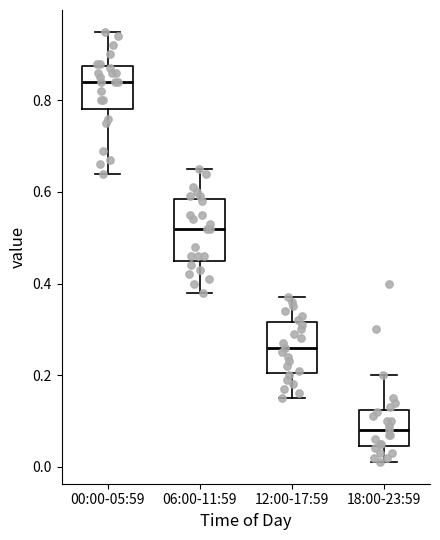

Which box has the highest median line?

00:00-05:59